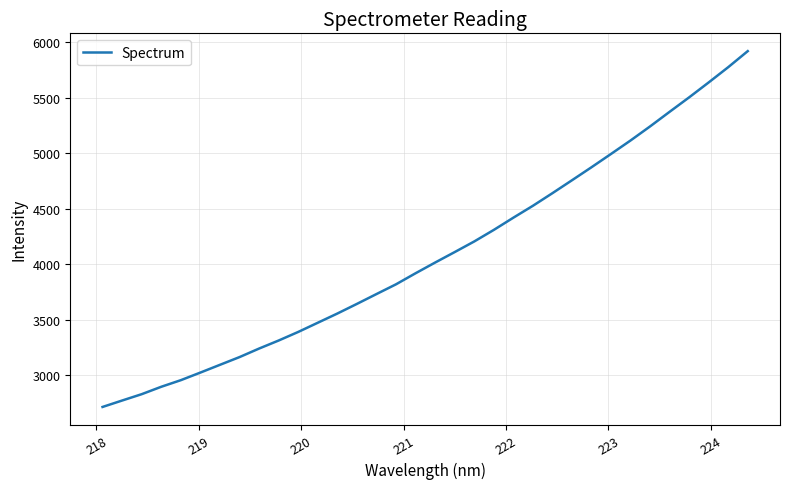

What is the difference between the maximum and minimum values?

3202.9